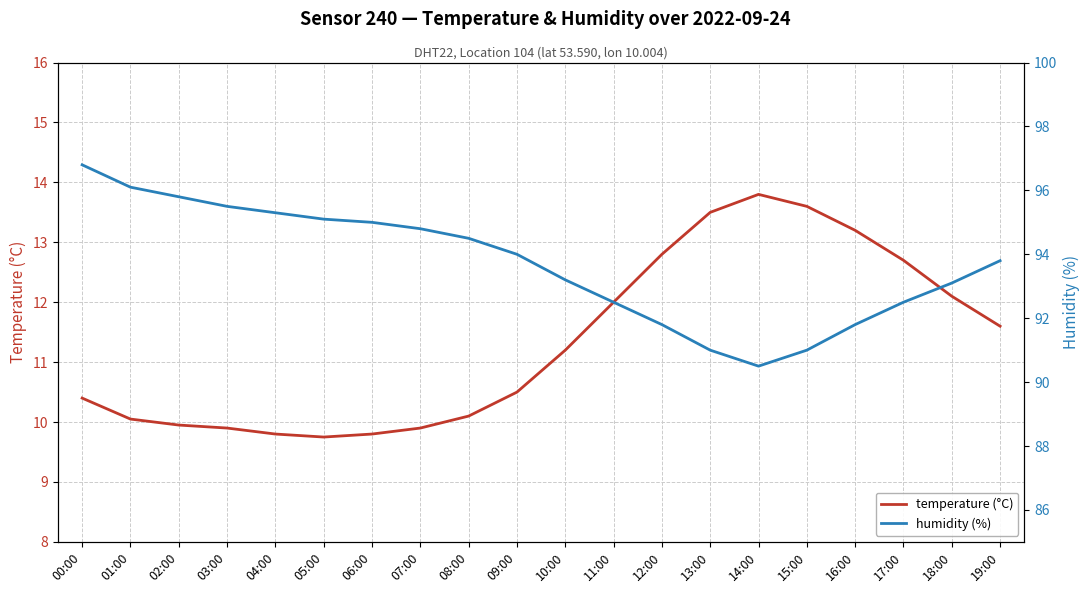

What is the difference between the second highest and second lowest values in the temperature (°C) series?

3.8